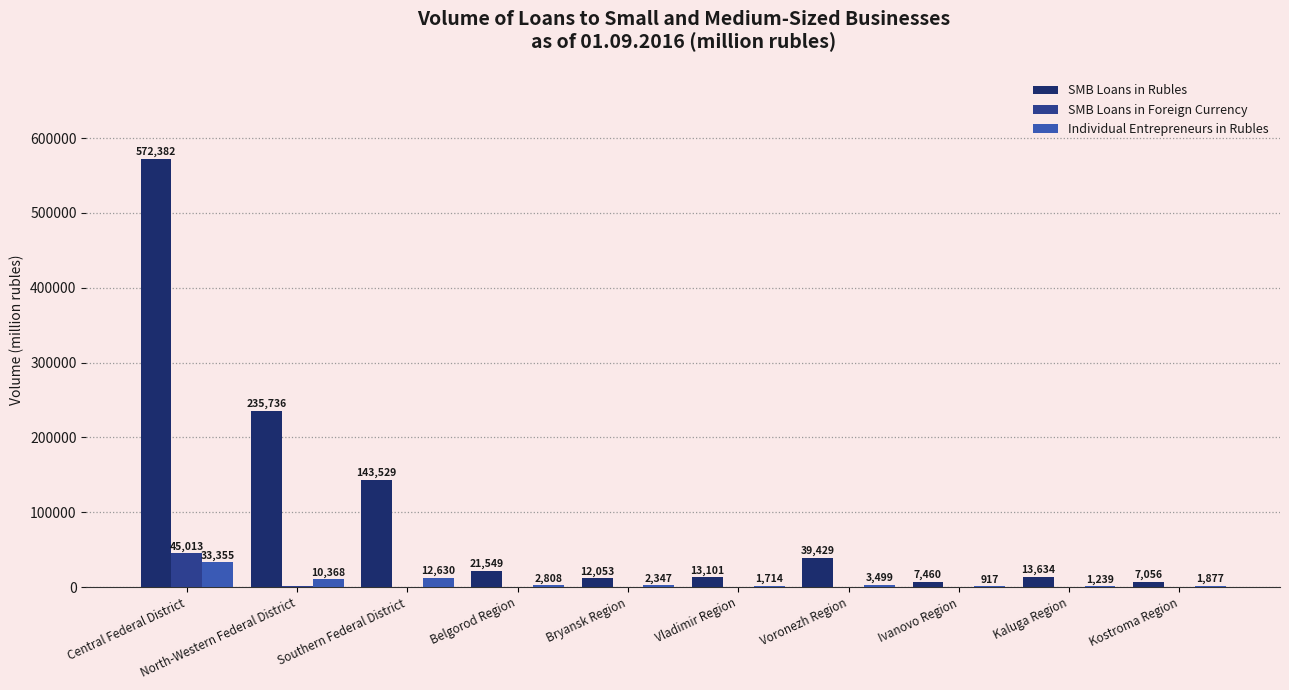

What is the highest value of the Individual Entrepreneurs in Rubles series?

33355